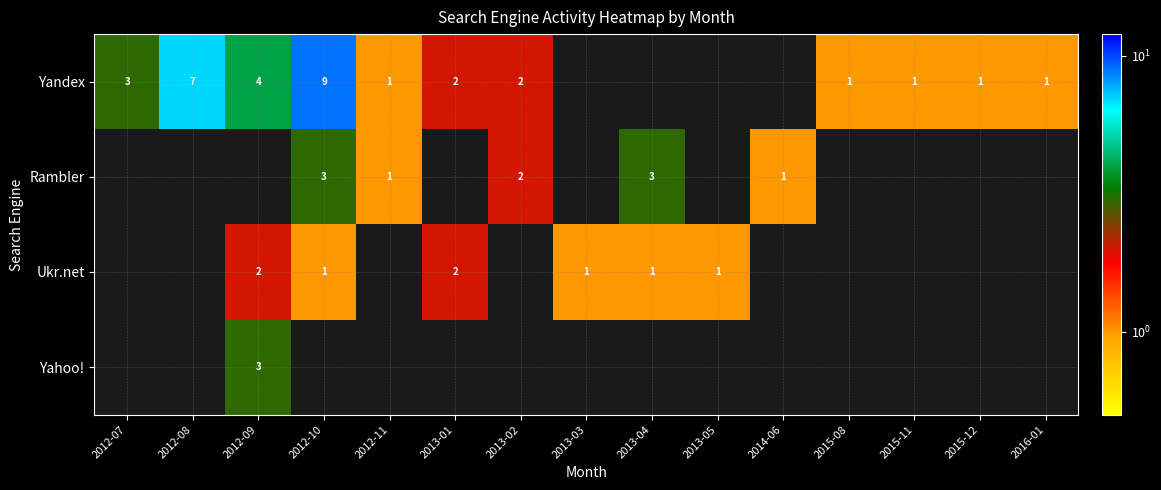

The Ukr.net series shows 2 at 2012-09. True or false?

True